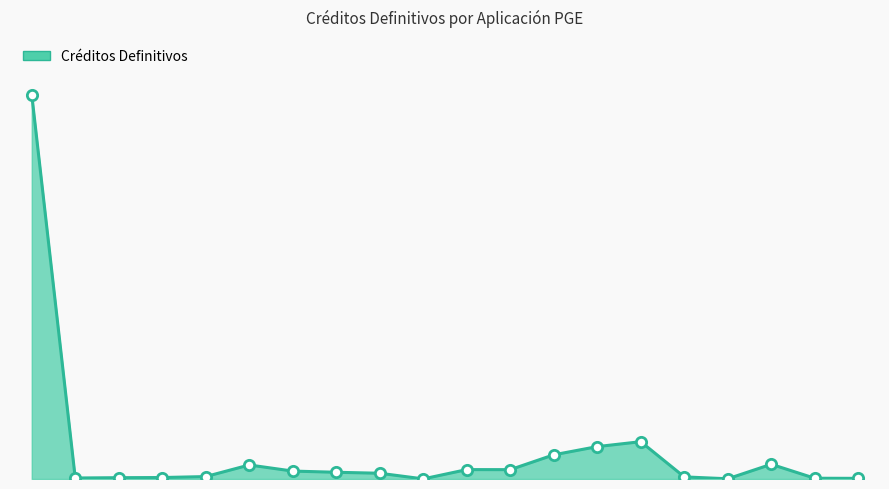

Is this an area chart (filled region under the line)?

Yes